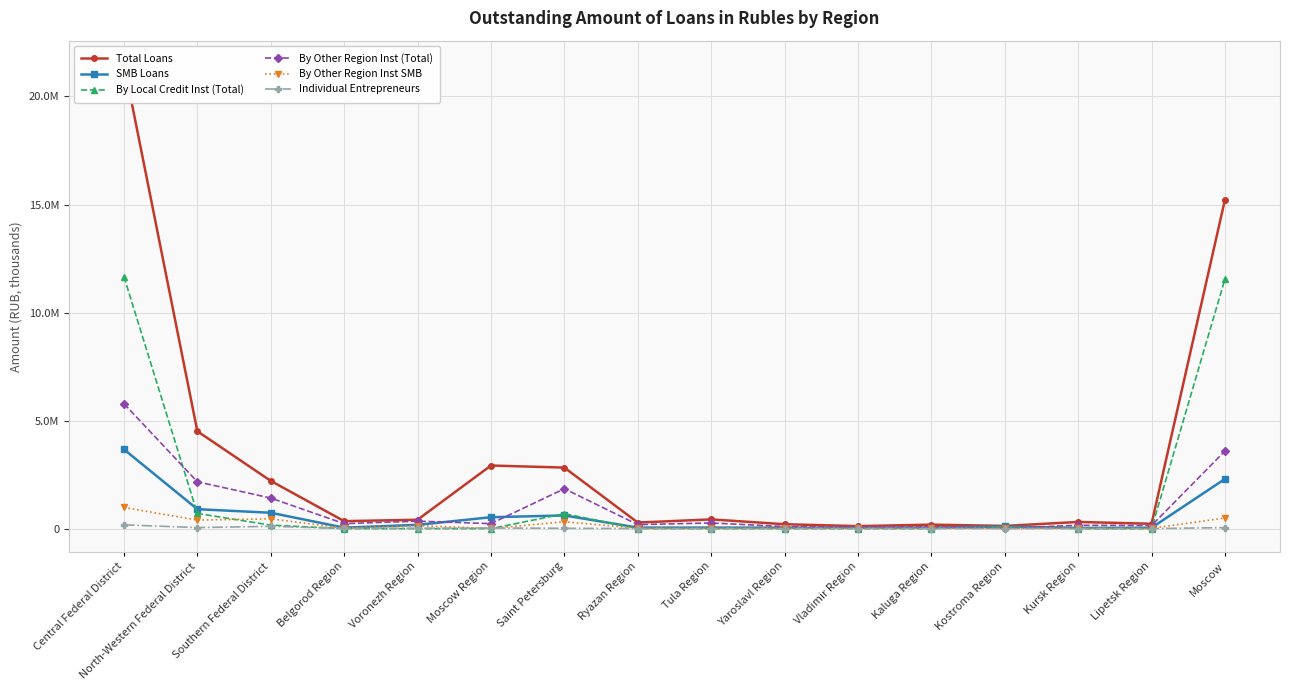

True or false: By Other Region Inst SMB and SMB Loans intersect in this chart.

False